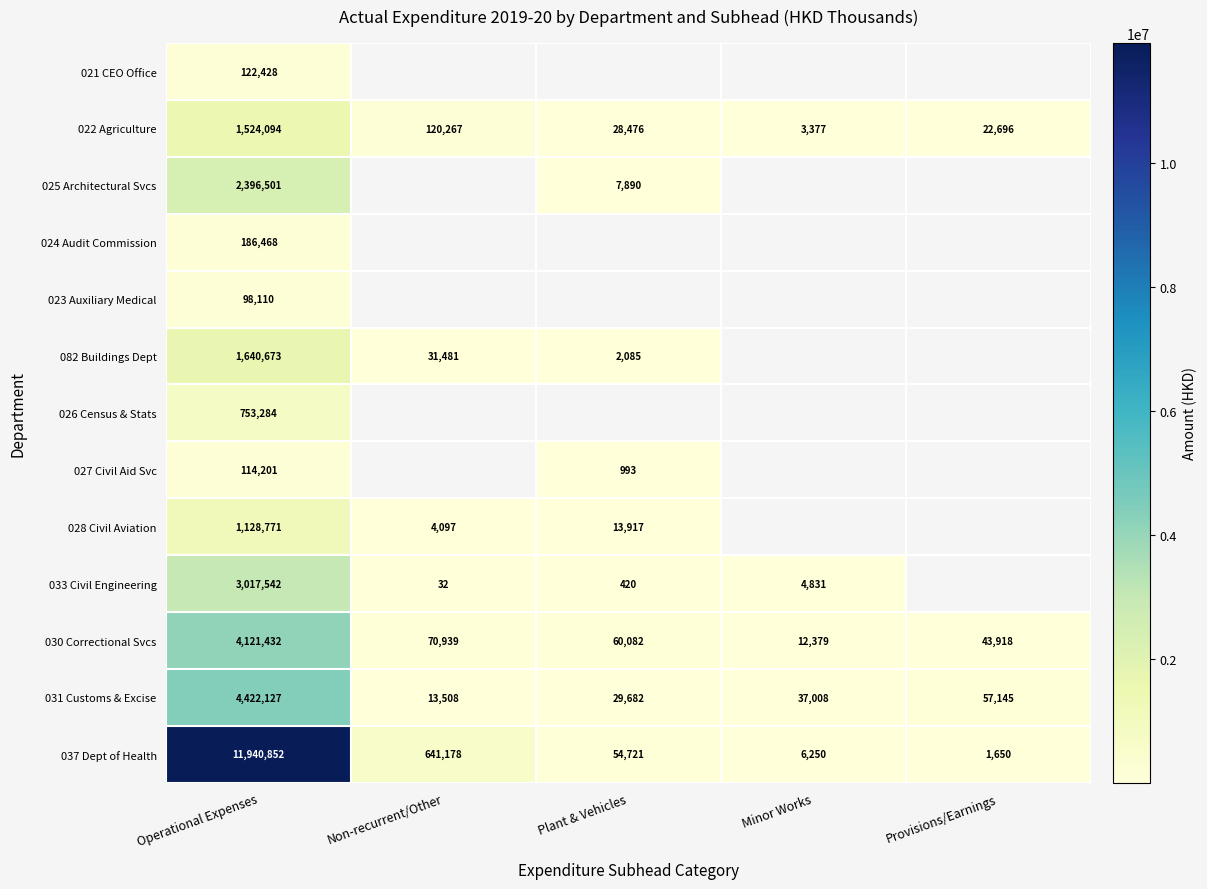

The 033 Civil Engineering series shows 20 at Non-recurrent/Other. True or false?

False